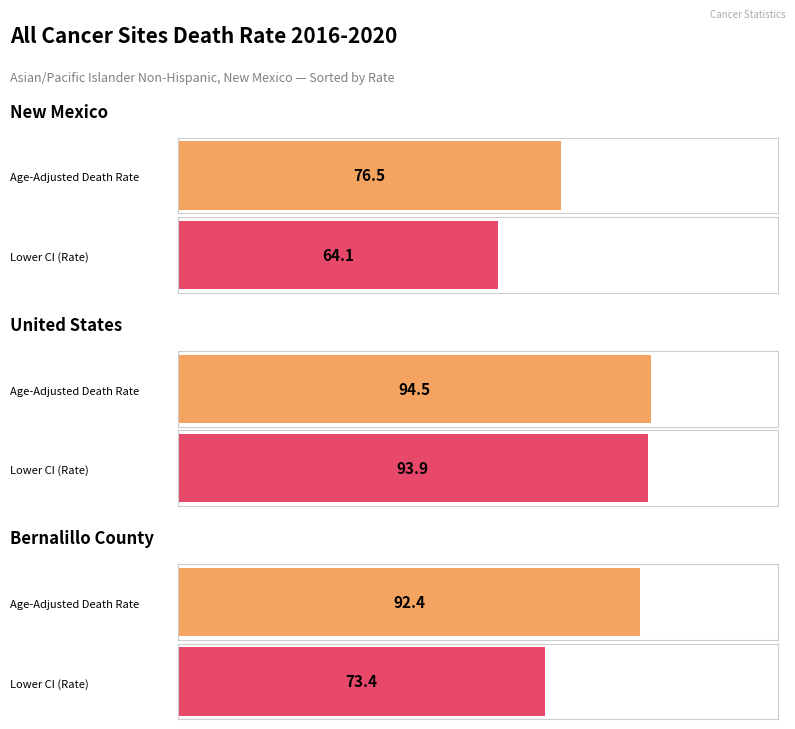

Between Bernalillo County and New Mexico, which is larger?

Bernalillo County